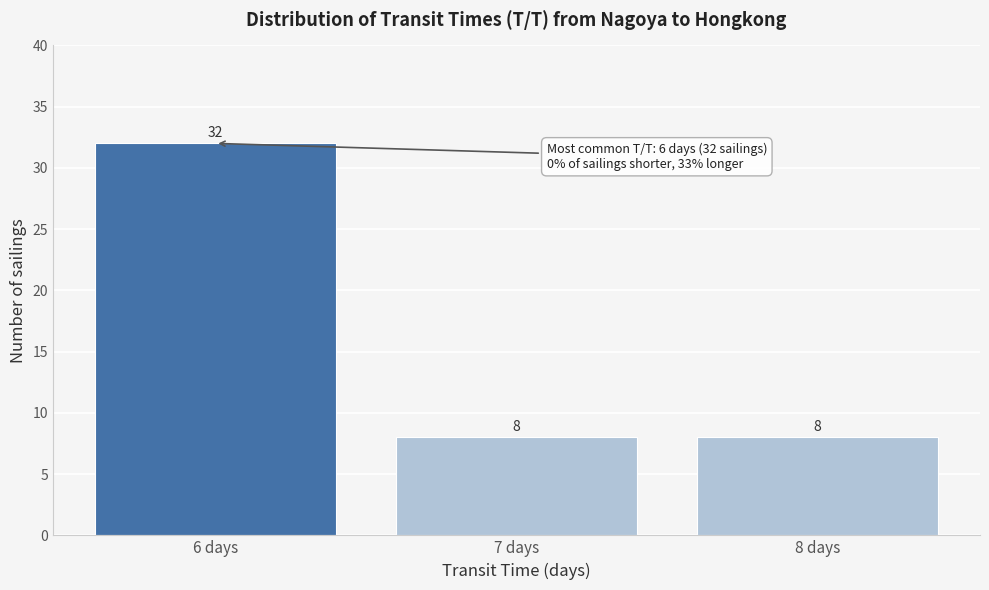

How tall is the bar that spans 5.5 to 6.5 on the x-axis?

32